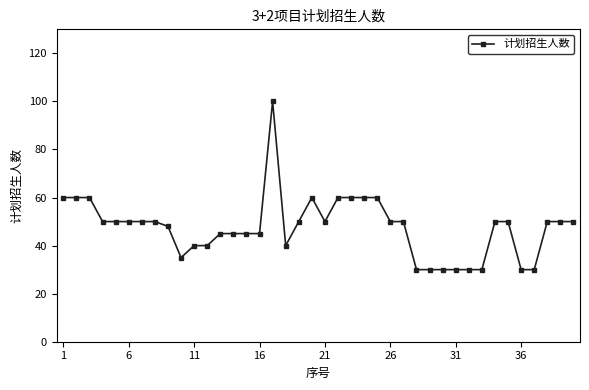

What is the maximum value shown in the chart?

100